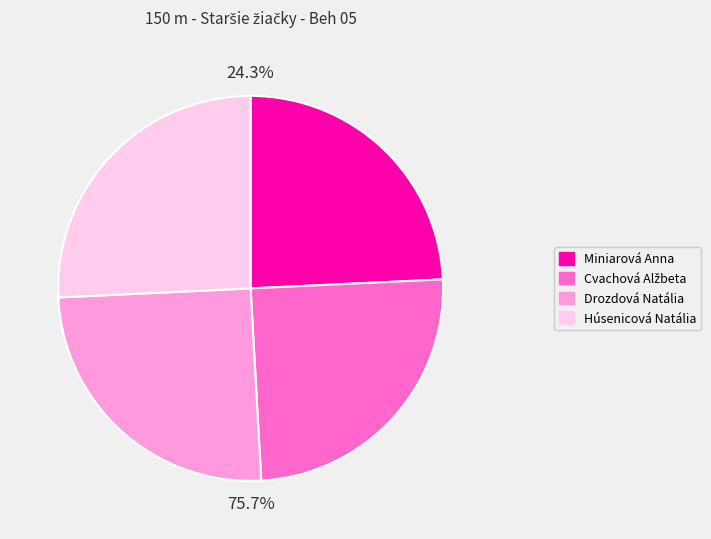

Between Húsenicová Natália and Miniarová Anna, which is larger?

Húsenicová Natália